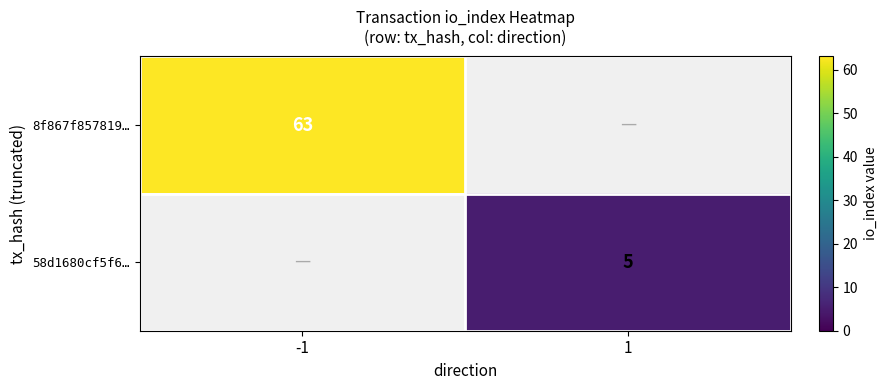

The 8f867f857819… series shows 63 at -1. True or false?

True